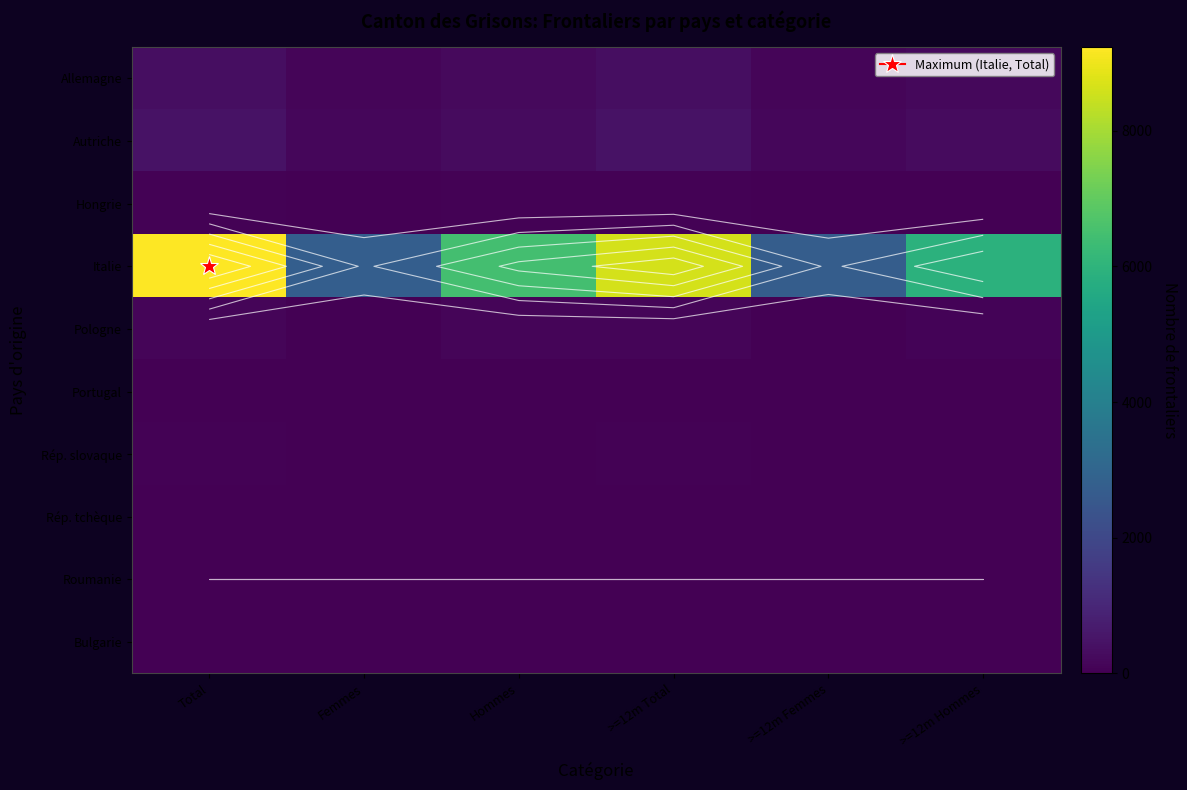

Which series changed the most between Total and Femmes?

Italie